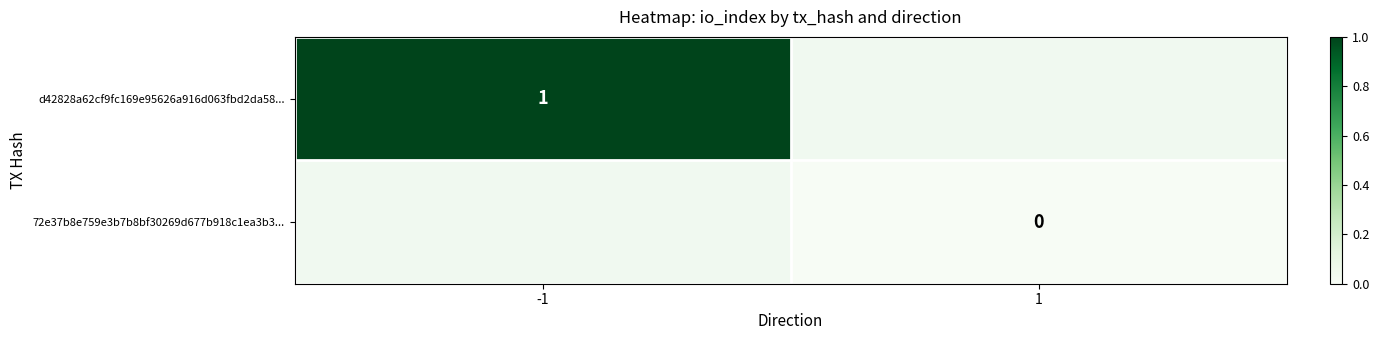

True or false: d42828a62cf9fc169e95626a916d063fbd2da58... has a value of 0 at -1.

False